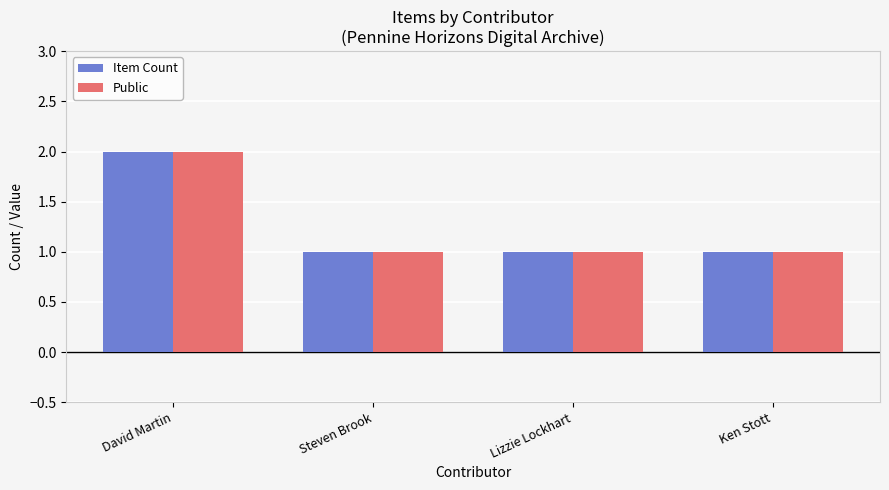

What is the total value across all series at Ken Stott?

2